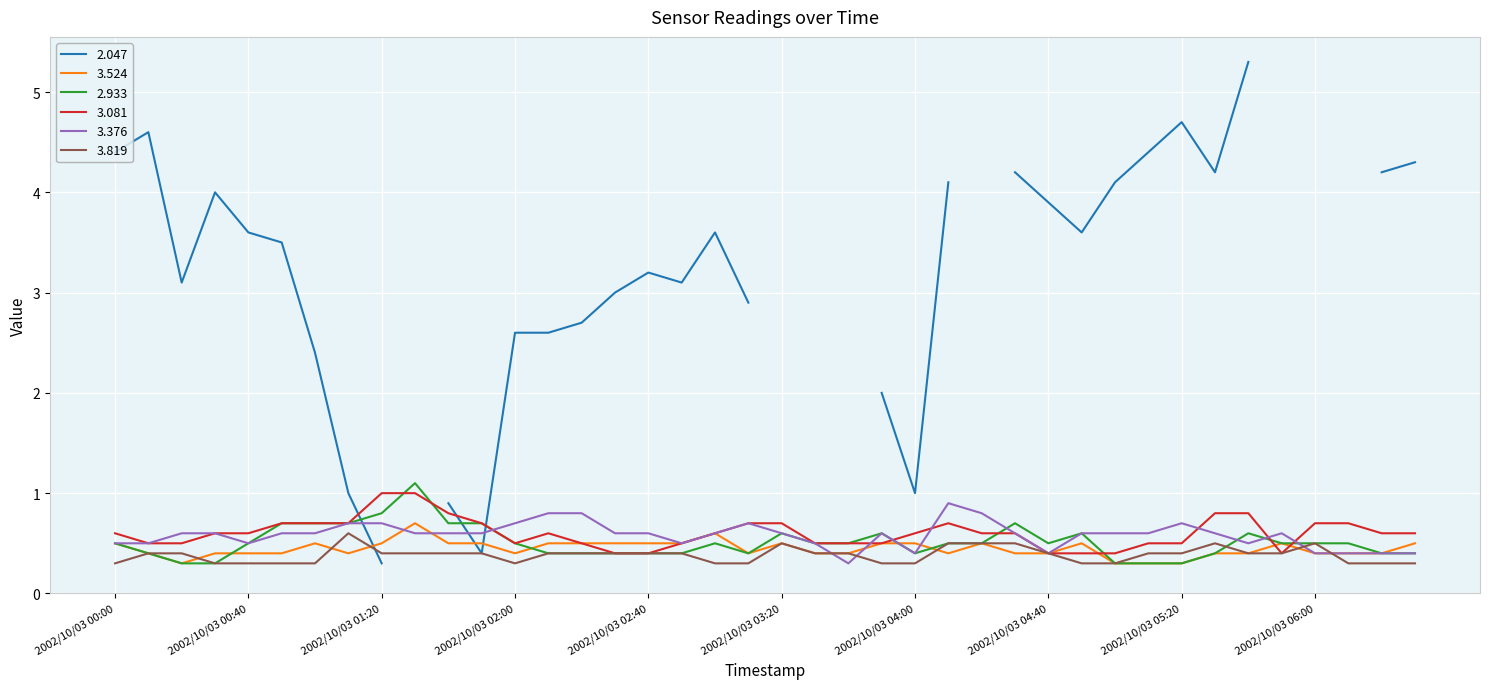

What is the difference between the maximum and second lowest values in the 2.933 series?

0.8